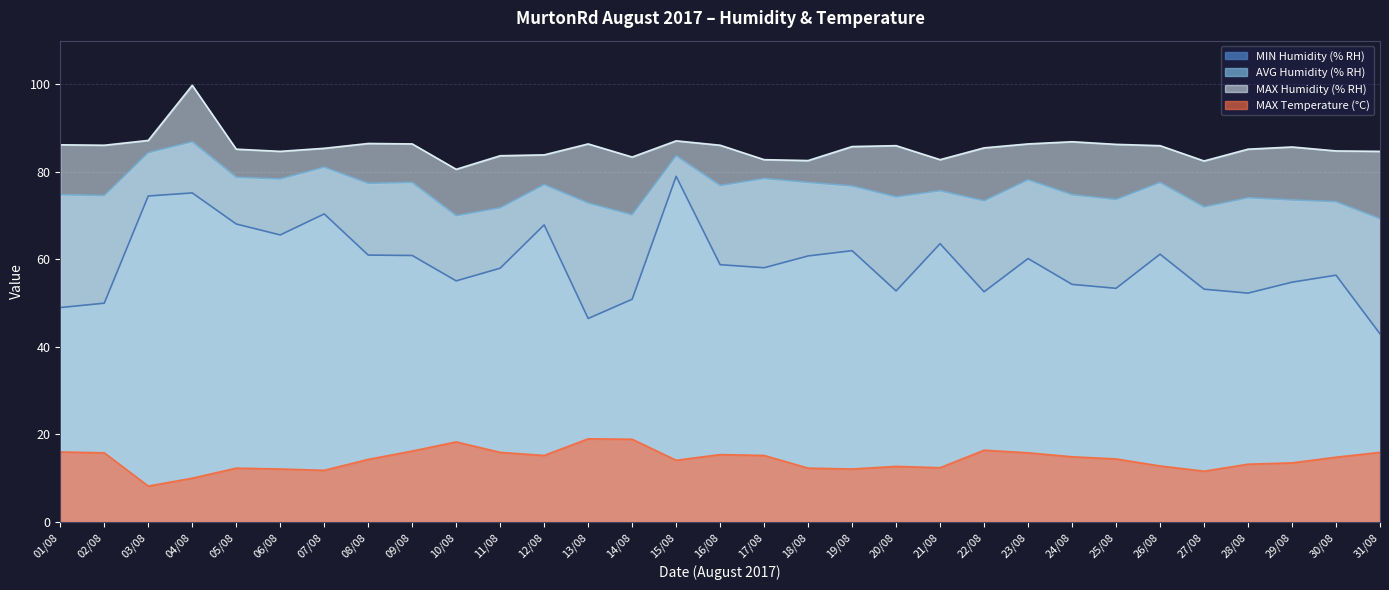

Between 02/08 and 29/08, which series saw the biggest shift?

MIN Humidity (% RH)